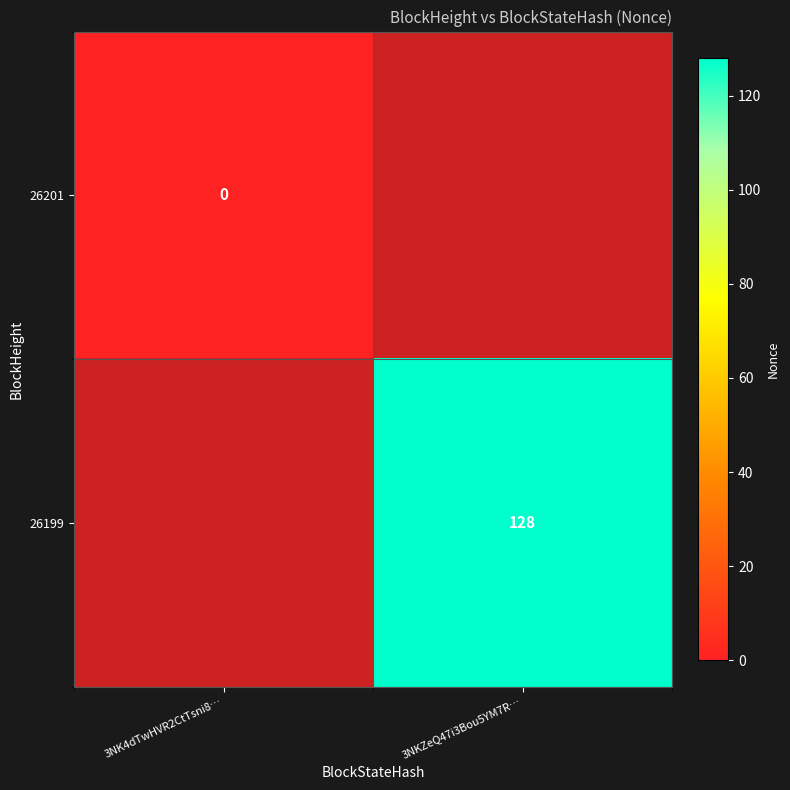

The value of 26199 at 3NKZeQ47i3Bou5YM7R… is 73. True or false?

False